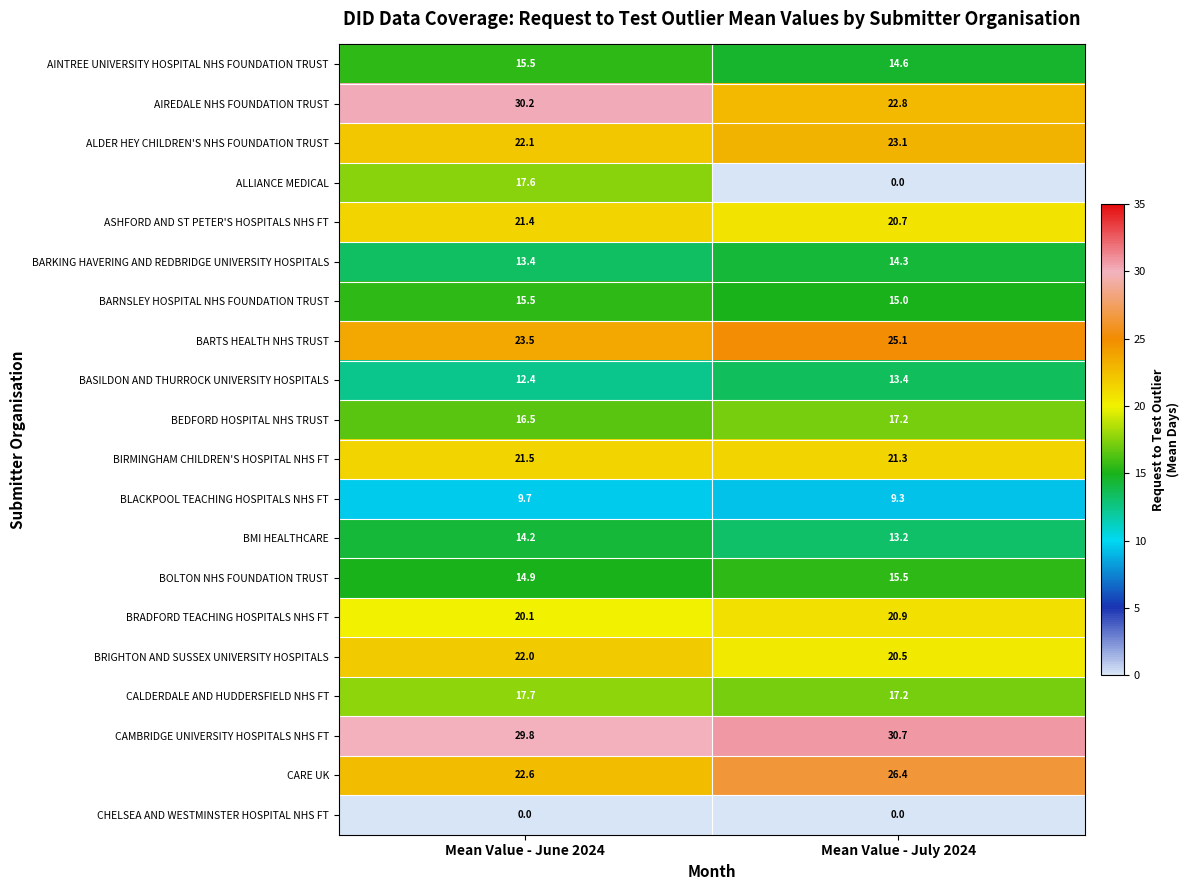

How many series are shown in this chart?

20